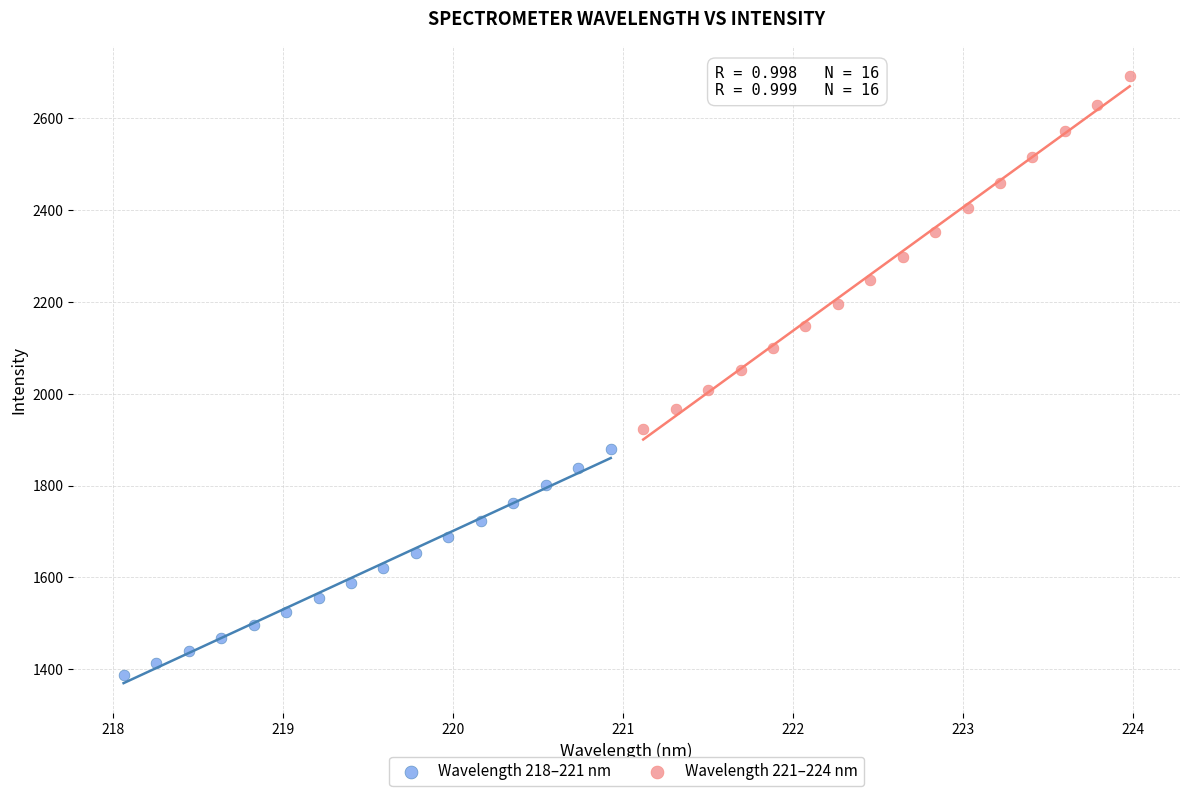

Which series reaches the minimum Y coordinate?

Wavelength 218–221 nm